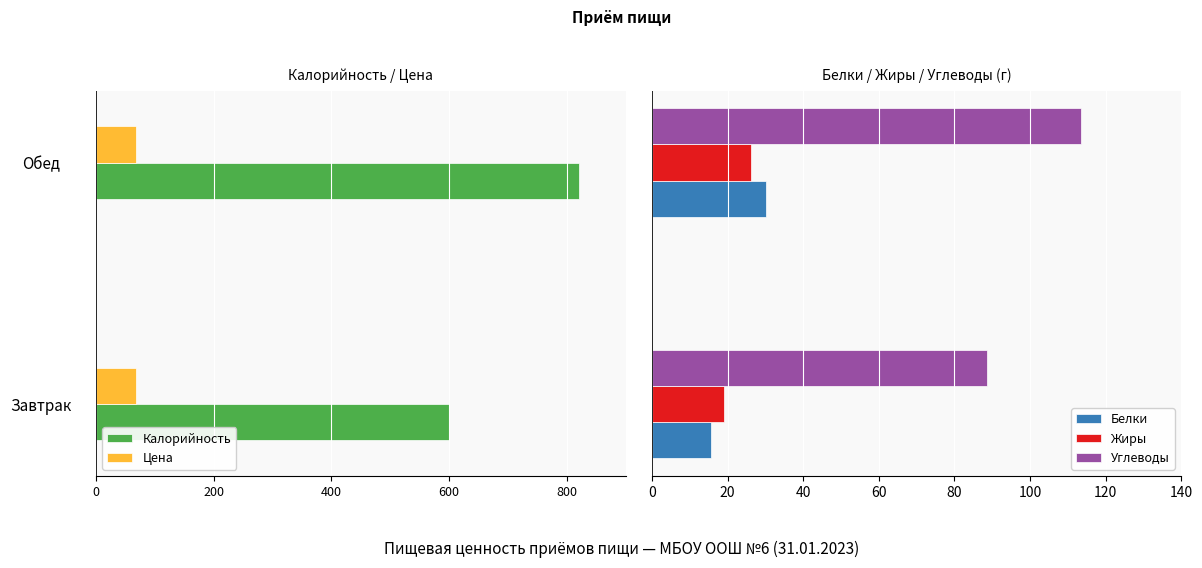

What is the difference between the maximum and minimum values in the Белки series?

14.5